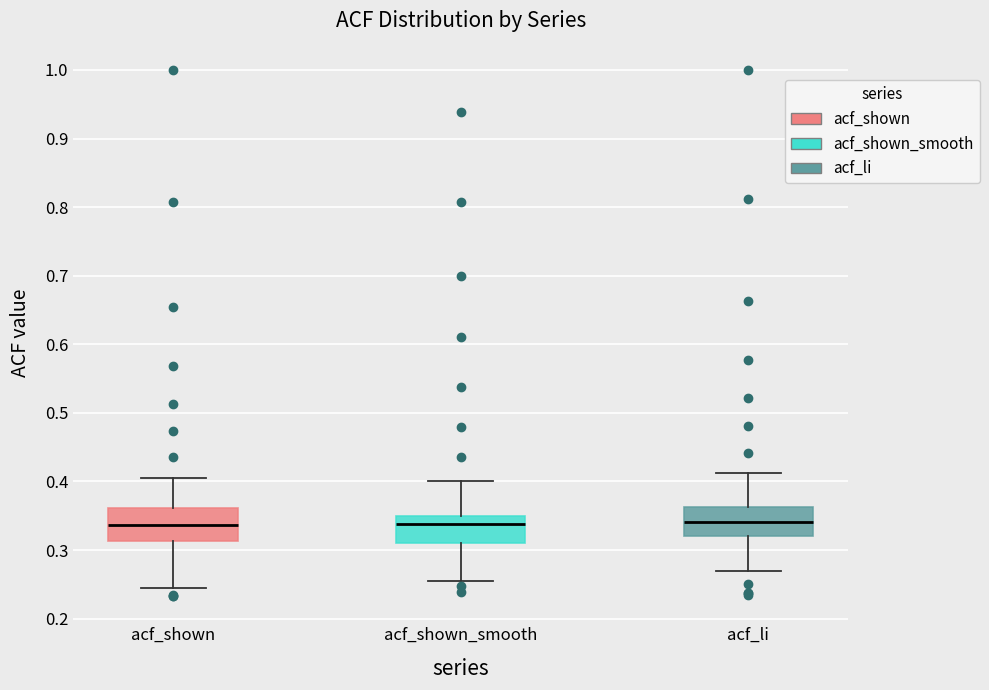

Reading left to right, read every box against the y-axis: the position of its median line, the range the box covers, and the ends of its whiskers. The values are not printed on the chart, so give them approximately, as read against the axis.

acf_shown: median 0.34, box 0.31 to 0.36, whiskers 0.25 to 0.41
acf_shown_smooth: median 0.34, box 0.31 to 0.35, whiskers 0.26 to 0.40
acf_li: median 0.34, box 0.32 to 0.36, whiskers 0.27 to 0.41